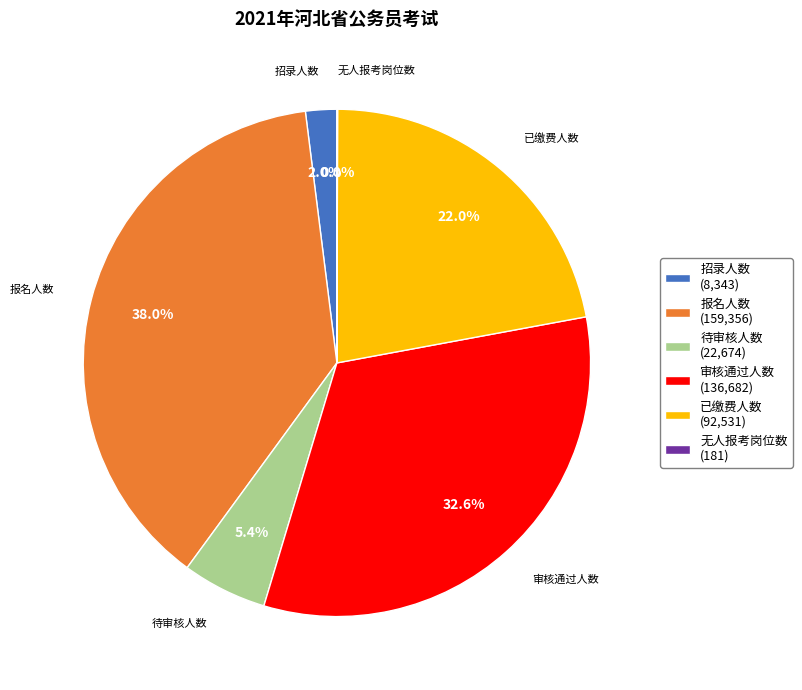

Is it true that 已缴费人数 is 9% of the pie?

False